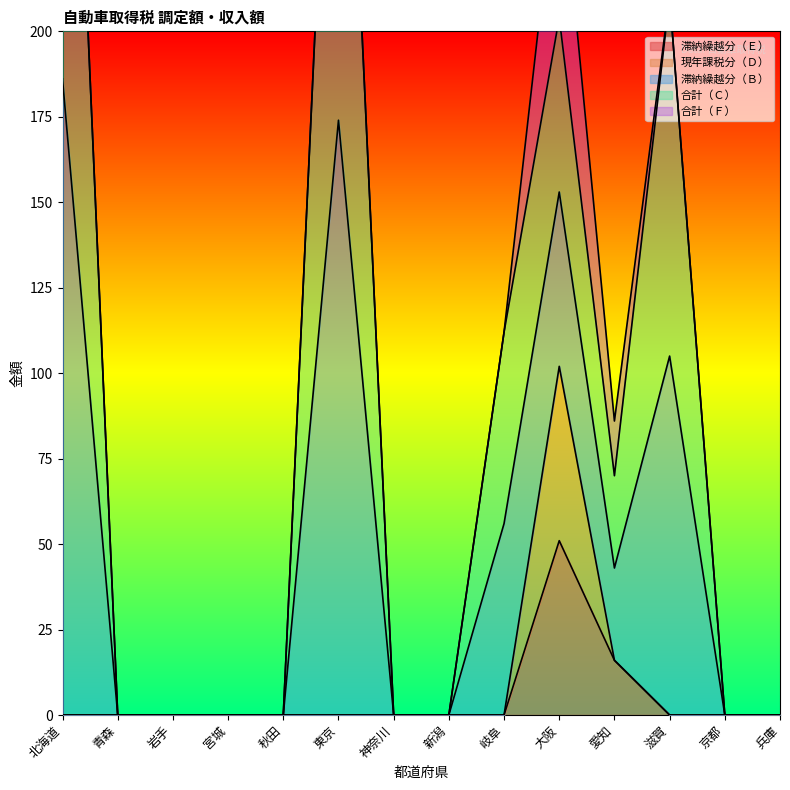

True or false: 滞納繰越分（Ｂ） and 合計（Ｆ） intersect in this chart.

False